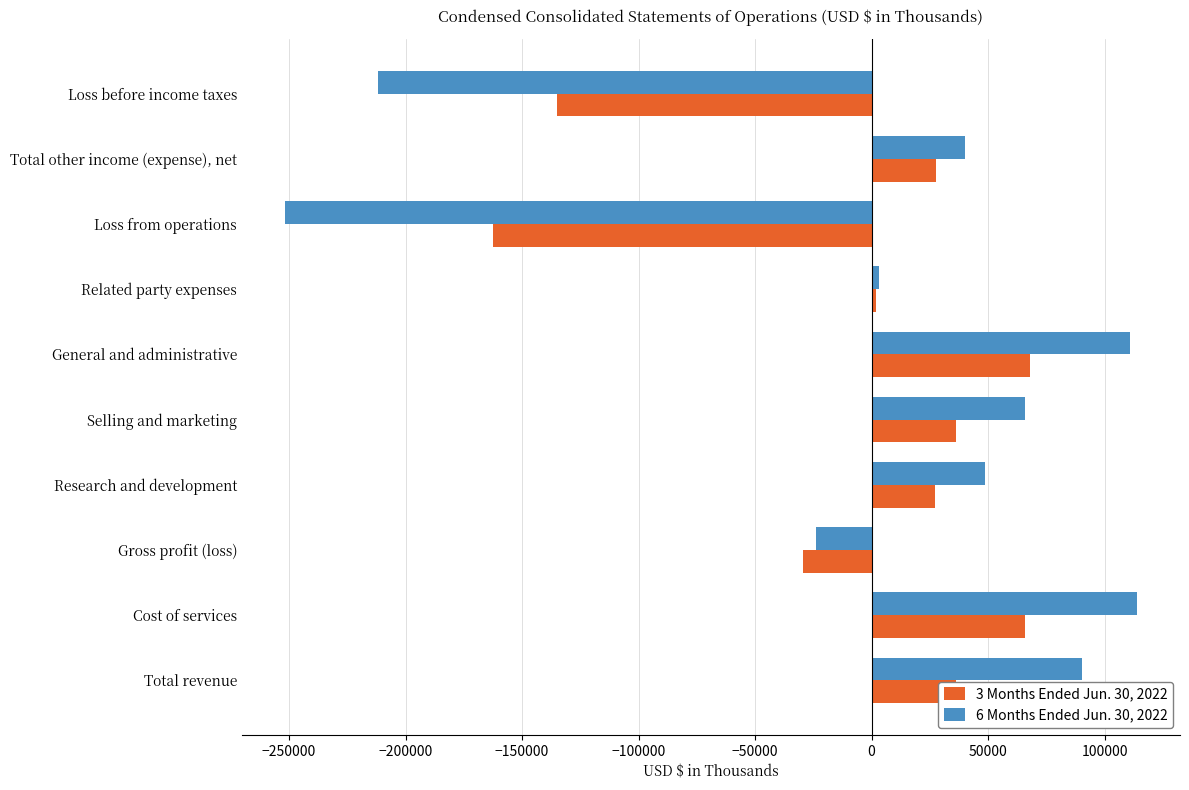

List the labels in order of 3 Months Ended Jun. 30, 2022 value, smallest first.

Loss from operations, Loss before income taxes, Gross profit (loss), Related party expenses, Research and development, Total other income (expense), net, Selling and marketing, Total revenue, Cost of services, General and administrative